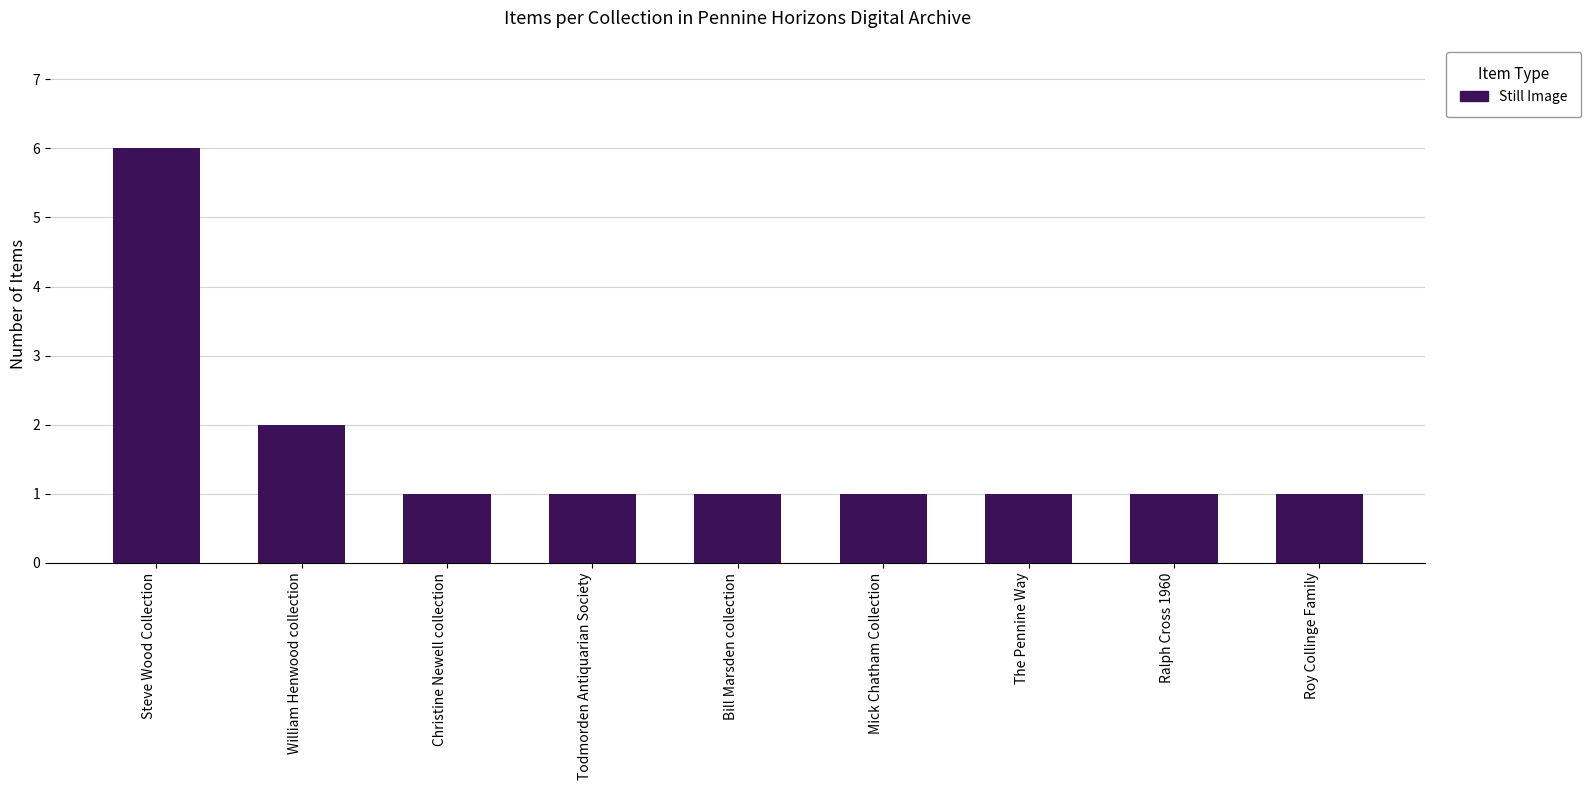

What is the label of the 6th bar from the left?

Mick Chatham Collection